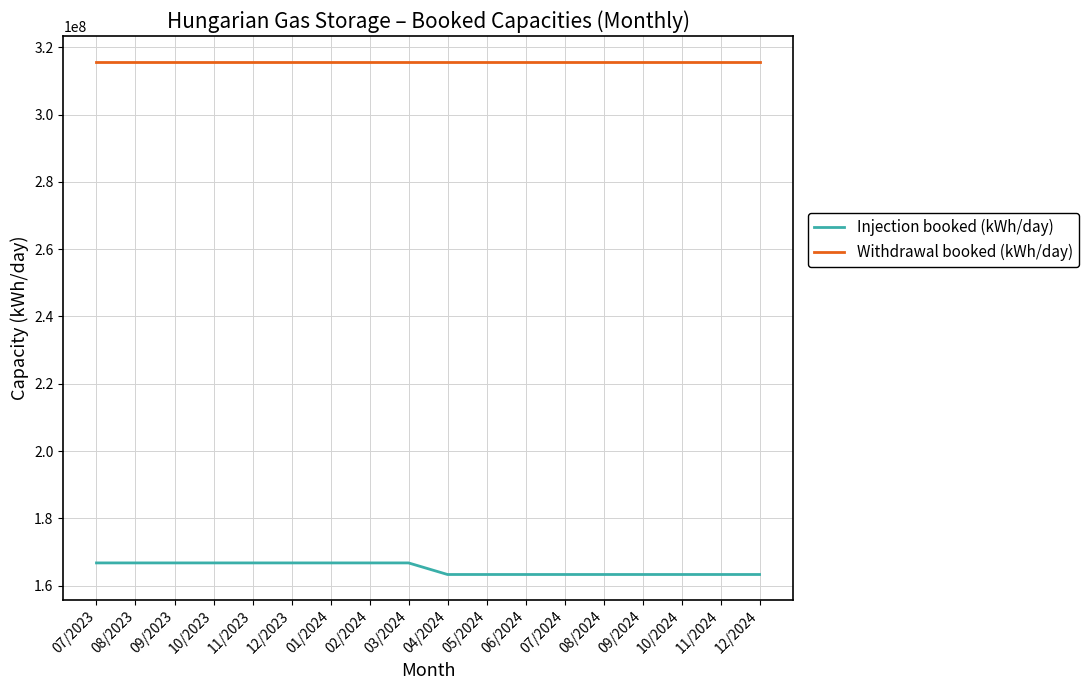

True or false: Withdrawal booked (kWh/day) and Injection booked (kWh/day) intersect in this chart.

False